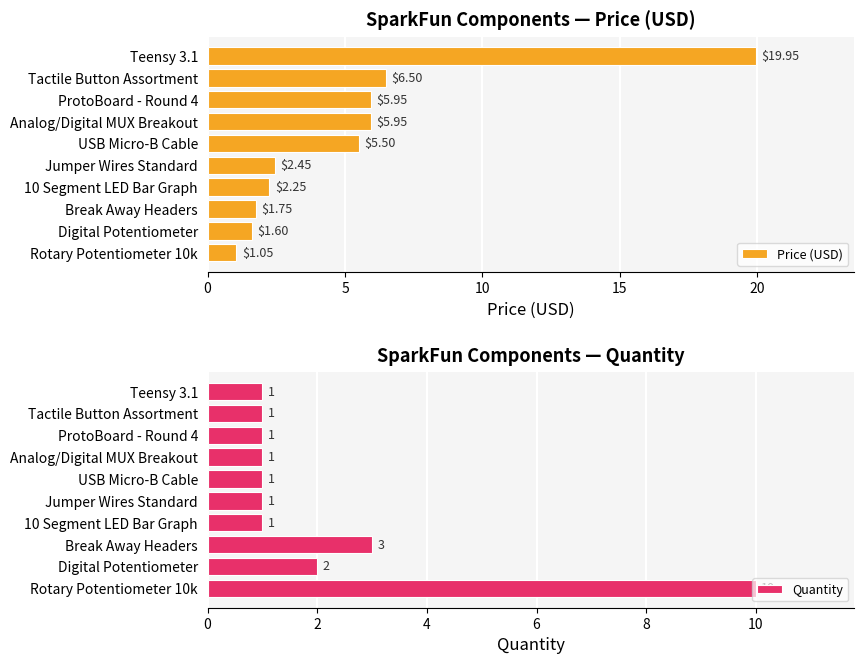

What is the difference between the maximum and minimum values in the Price (USD) series?

18.9